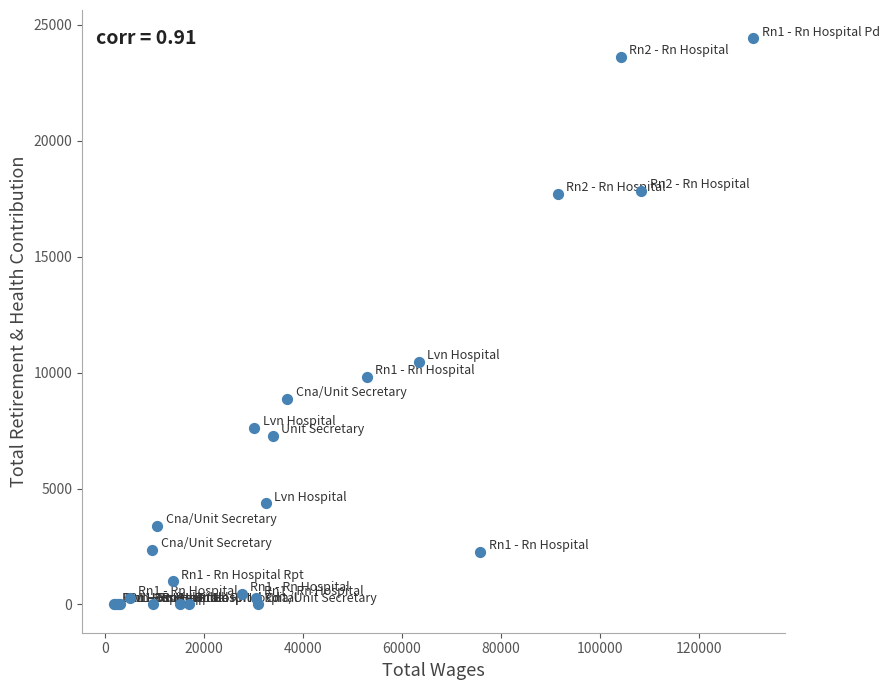

What Y value in the scatter plot is closest to 12211?

10474